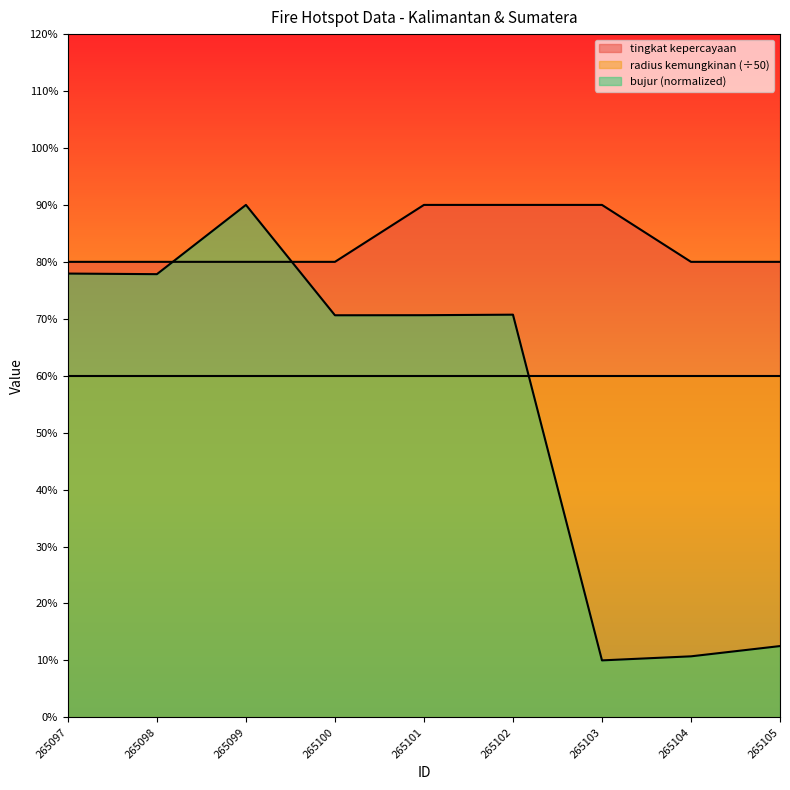

How many lines are shown in the chart?

3